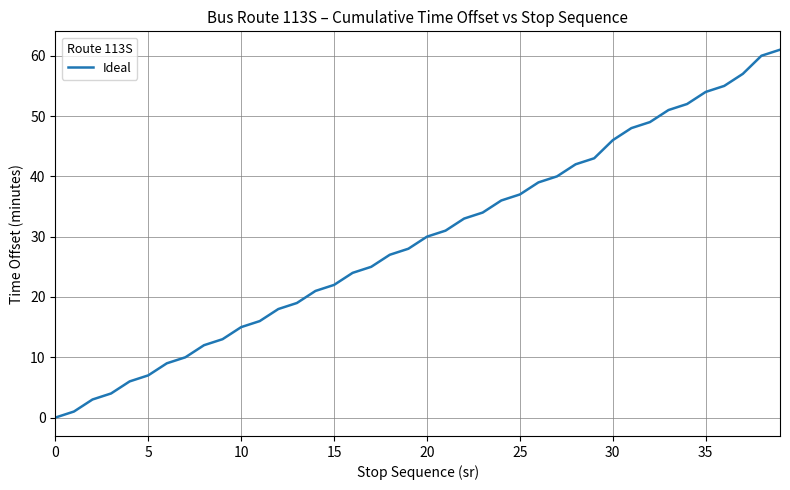

What is the sum of all values?

1178